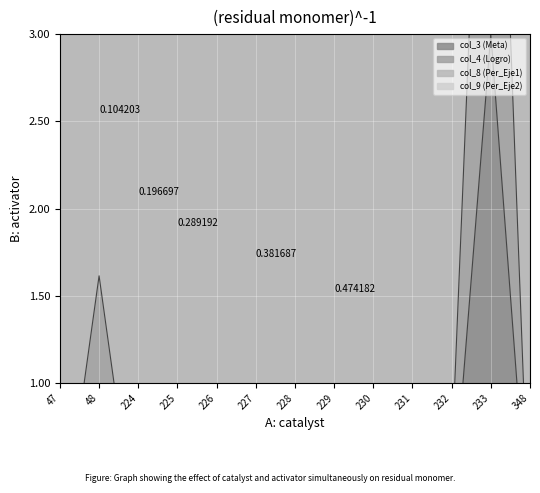

Is the value of col_3 (Meta) at 47 greater than the value of col_4 (Logro) at 230?

No